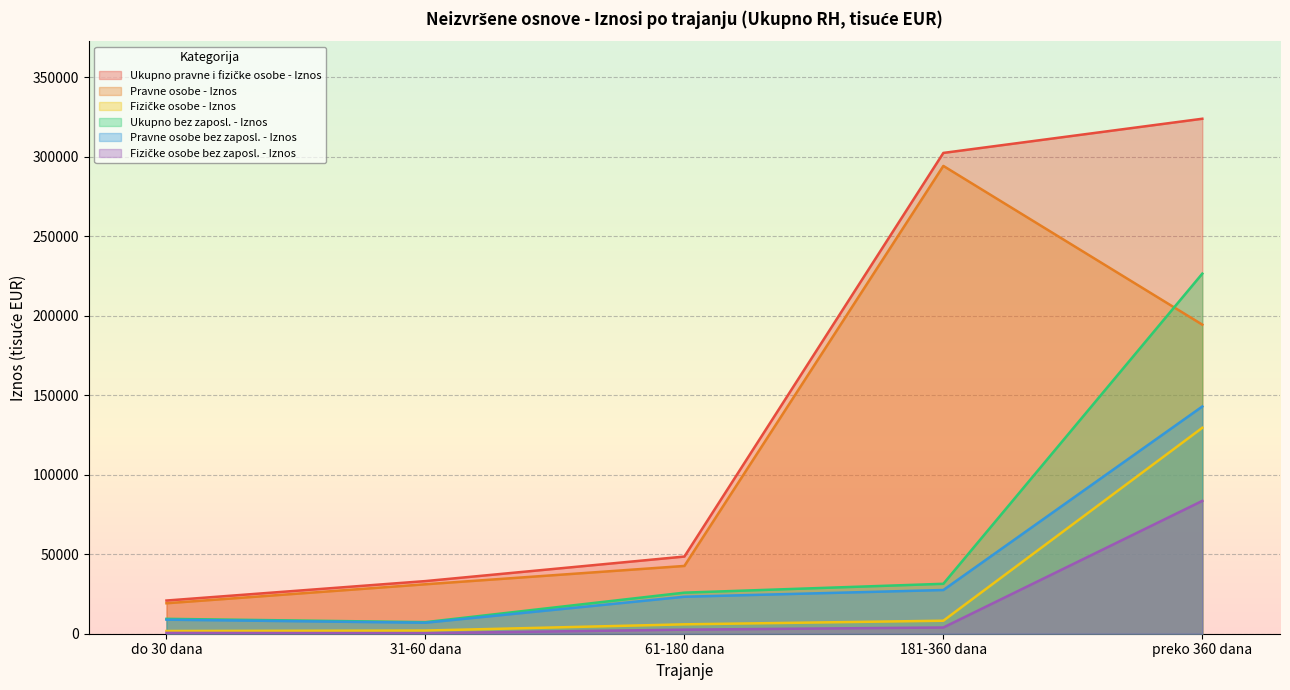

Is it true that Ukupno pravne i fizičke osobe - Iznos equals 74040.1 at 61-180 dana?

False